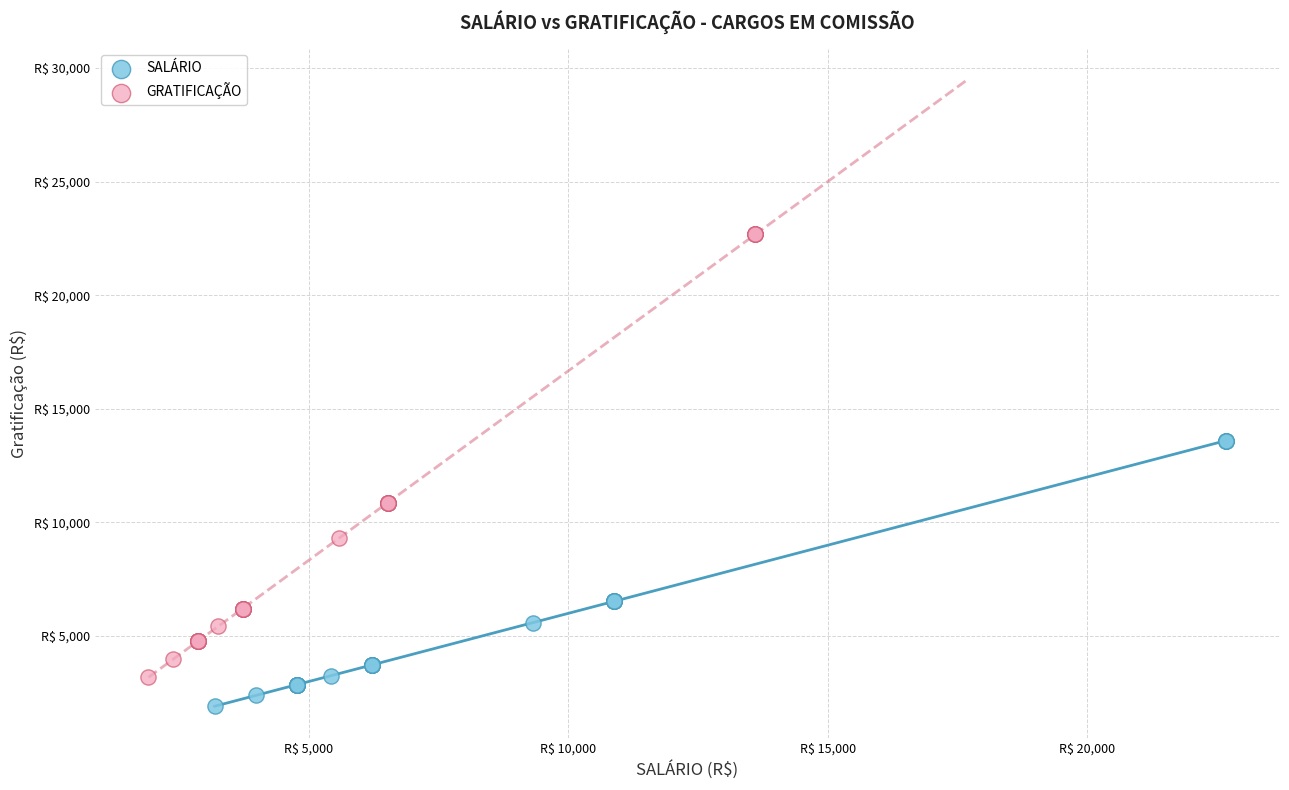

What are all the series names shown in the legend?

SALÁRIO, GRATIFICAÇÃO